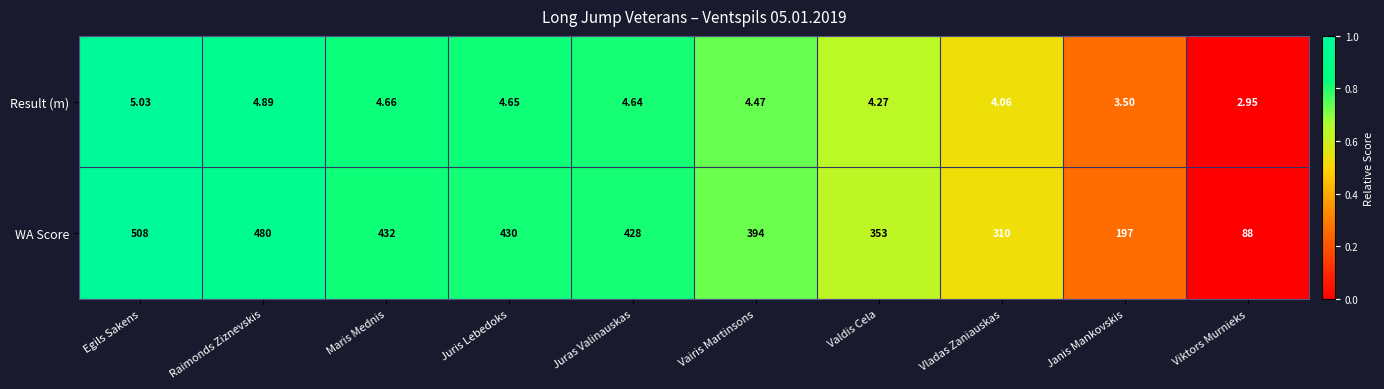

Which series has the largest range (max minus min)?

WA Score